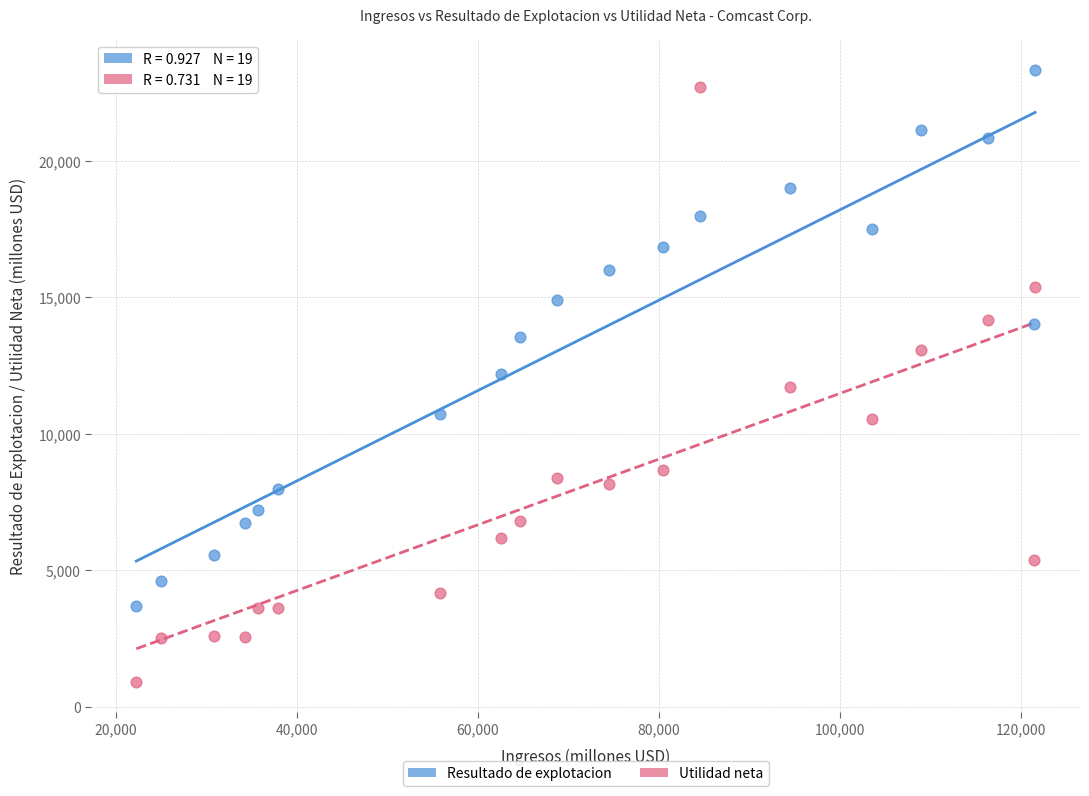

What are all the series names shown in the legend?

Resultado de explotacion, Utilidad neta